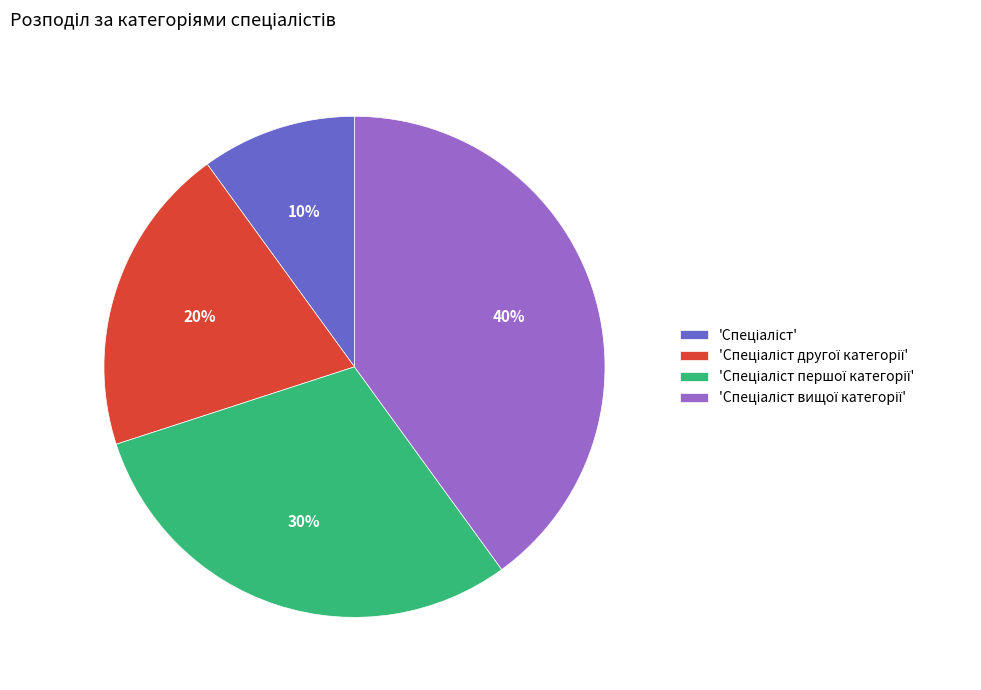

Does any single category account for the majority?

No